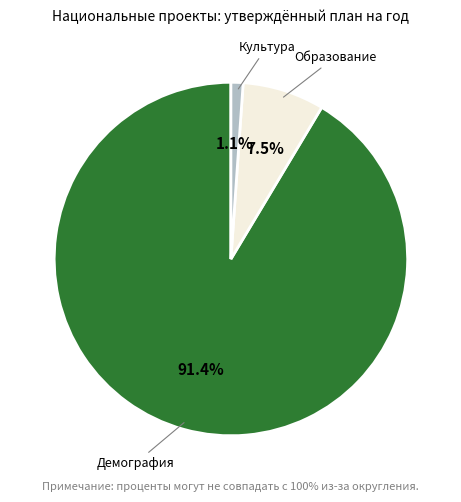

Is there any slice that represents more than half of the pie?

Yes